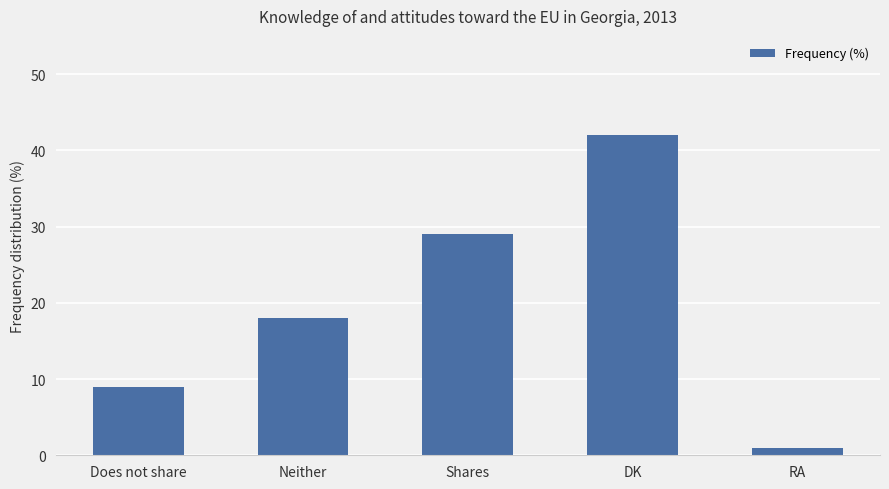

What is the value of the 1st bar from the left?

9